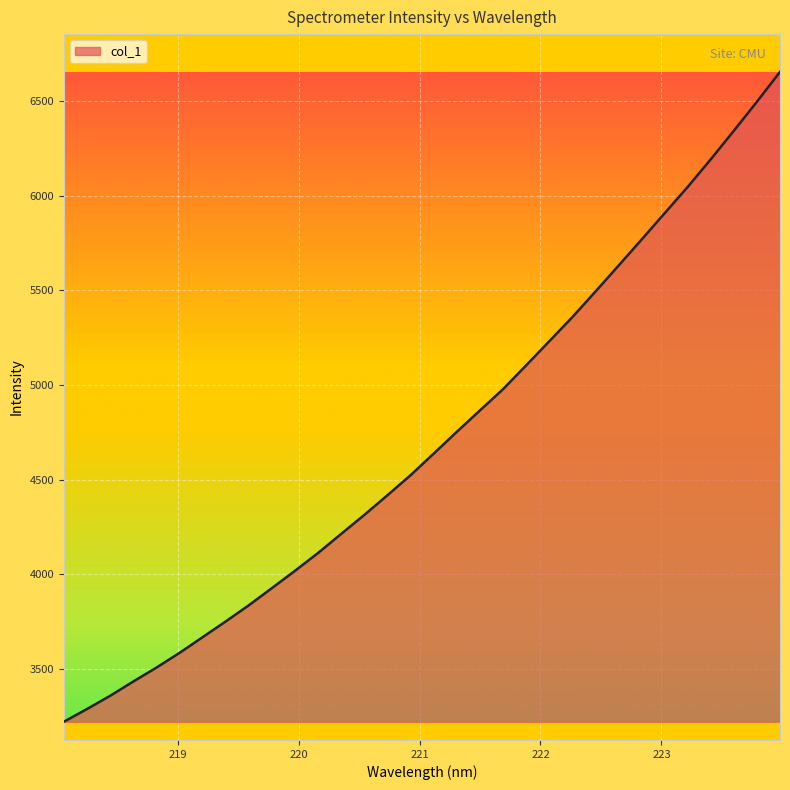

What is the difference between the maximum and minimum values?

3436.4